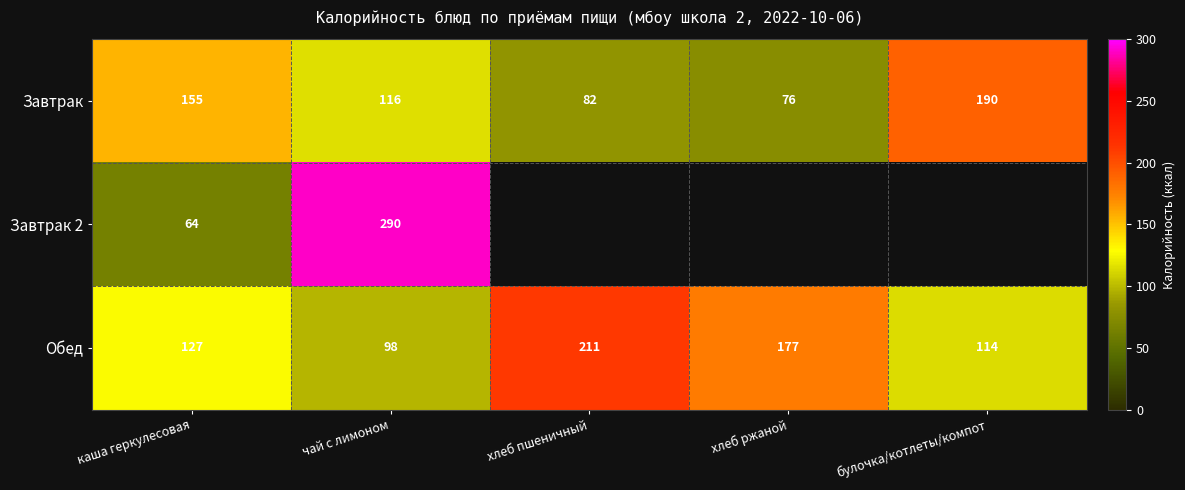

What is the difference between the maximum and minimum values in the Завтрак series?

114